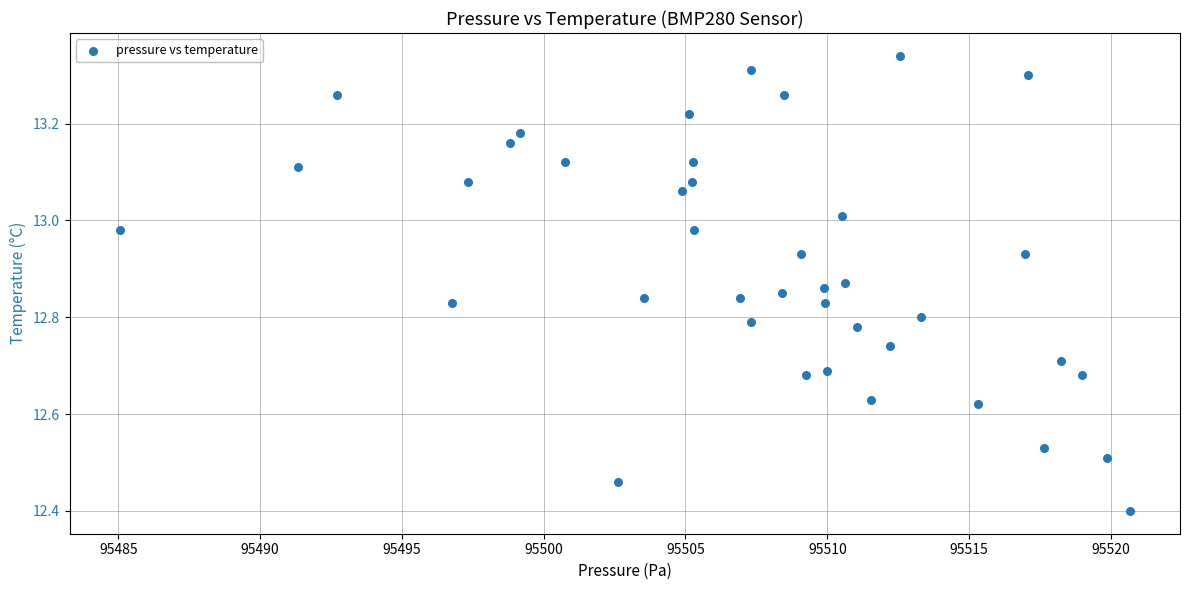

What Y value in the scatter plot is closest to 12?

12.4